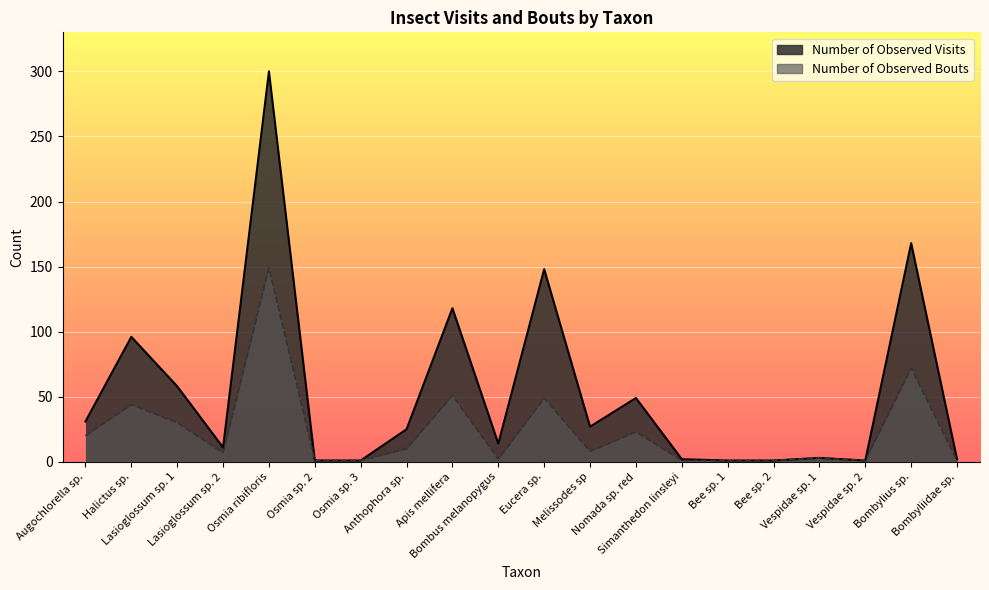

What is the value of the Number of Observed Bouts point at the 17th from the left?

3